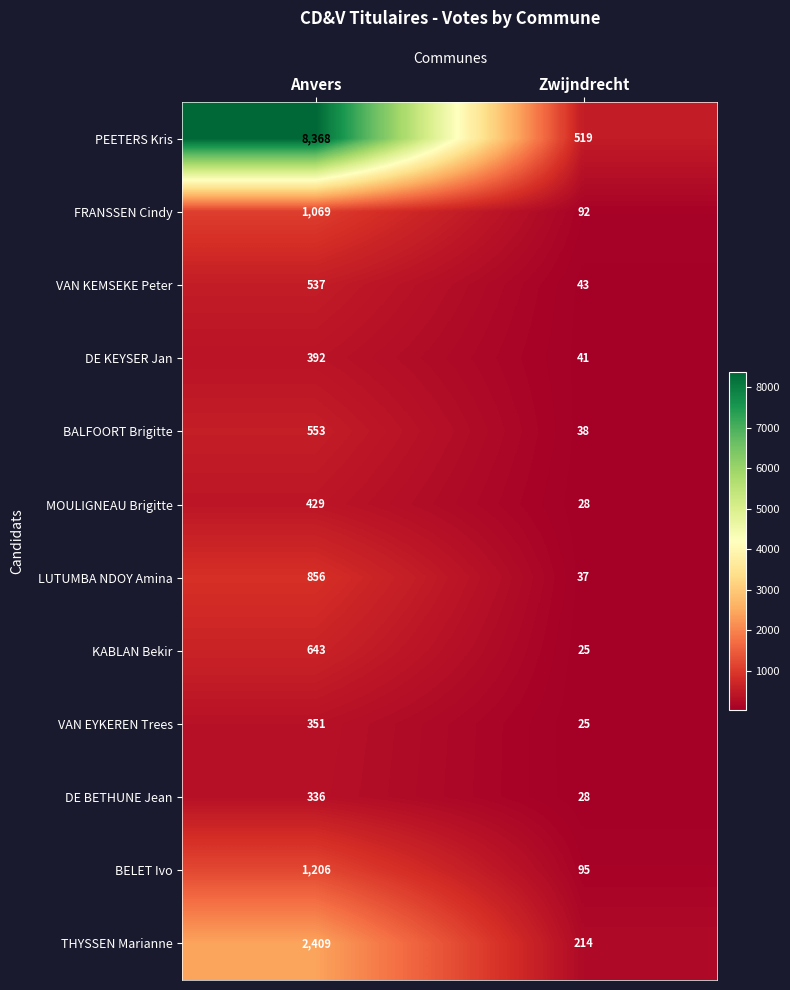

At how many categories does at least one series exceed 1792?

1